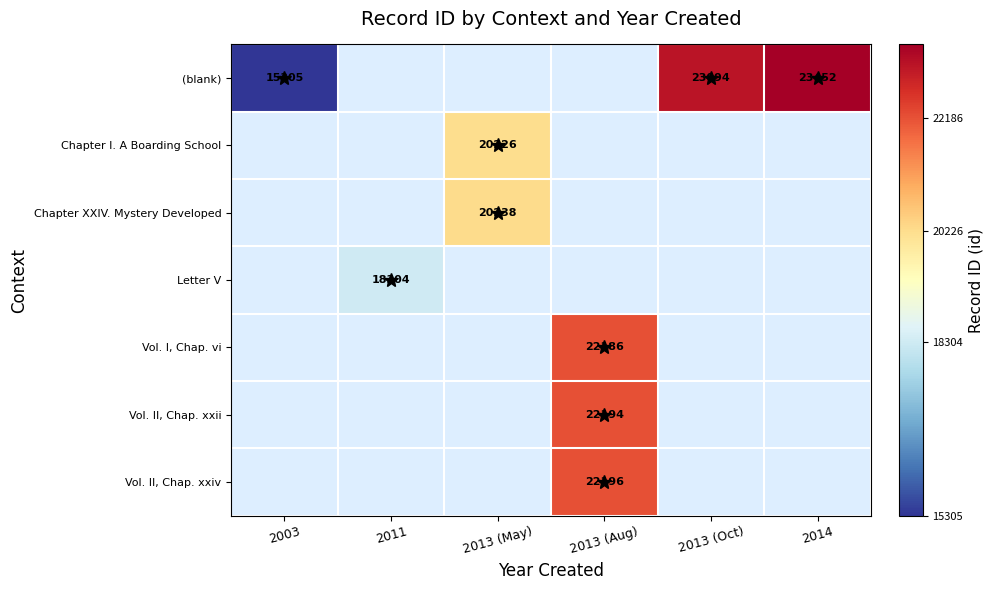

Which series has the widest spread of values?

(blank)